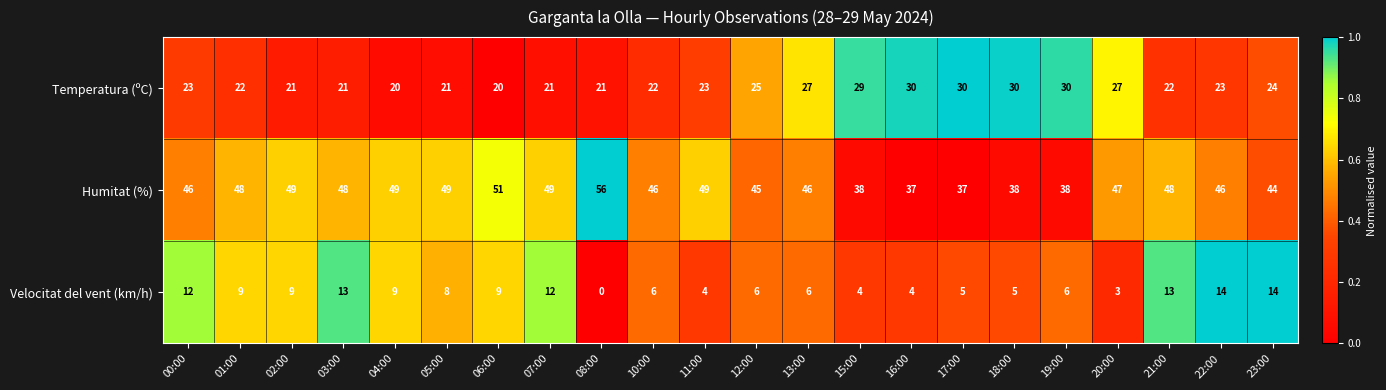

Rank the series by their maximum value, from highest to lowest.

Humitat (%), Temperatura (ºC), Velocitat del vent (km/h)